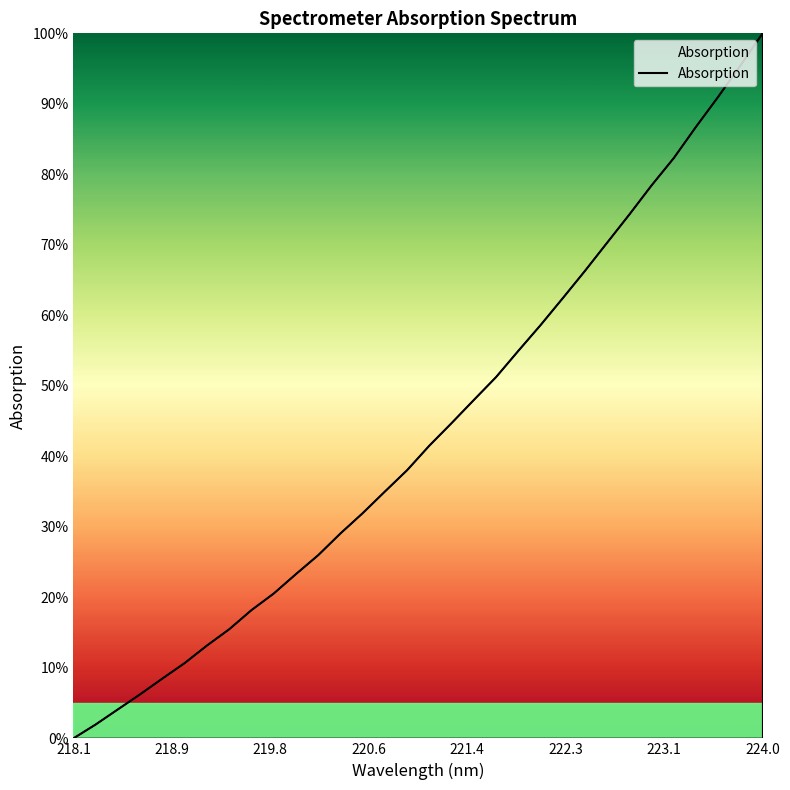

What is the maximum value shown in the chart?

100.0